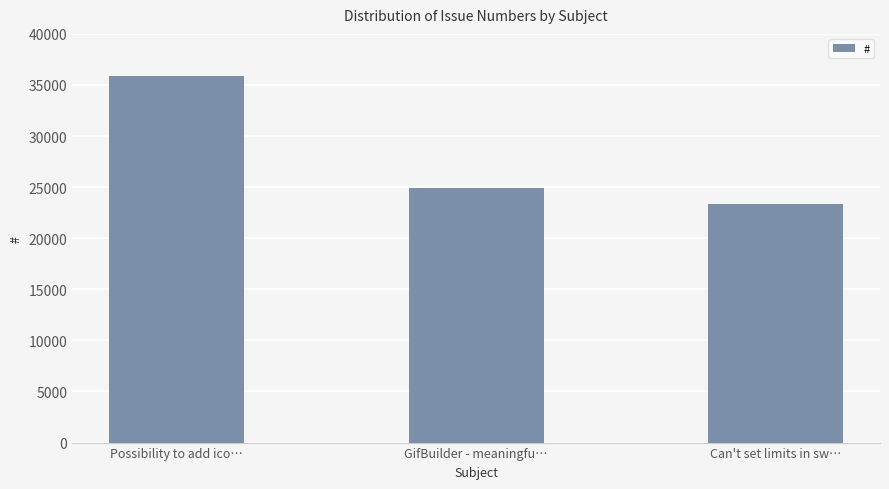

List the labels in order of value, largest first.

Possibility to add ico…, GifBuilder - meaningfu…, Can't set limits in sw…